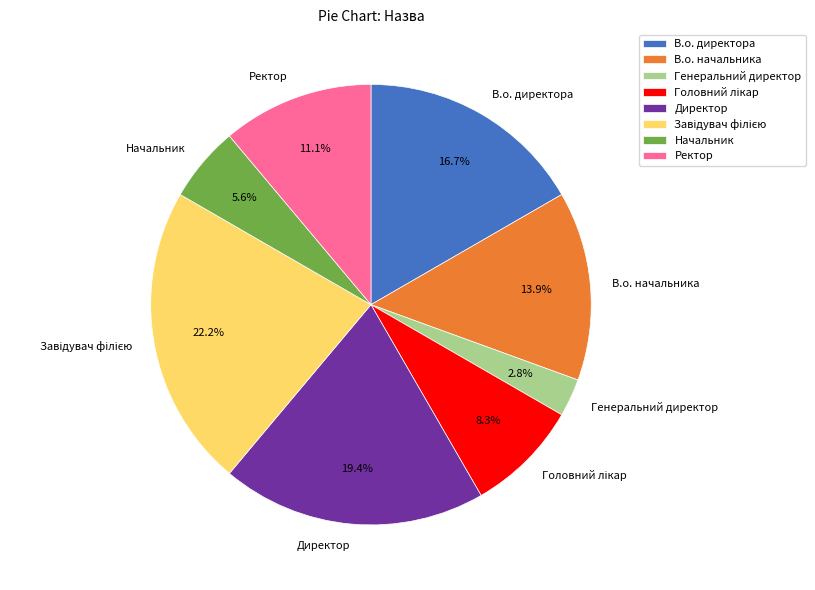

True or false: В.о. директора accounts for 17% of the total.

True